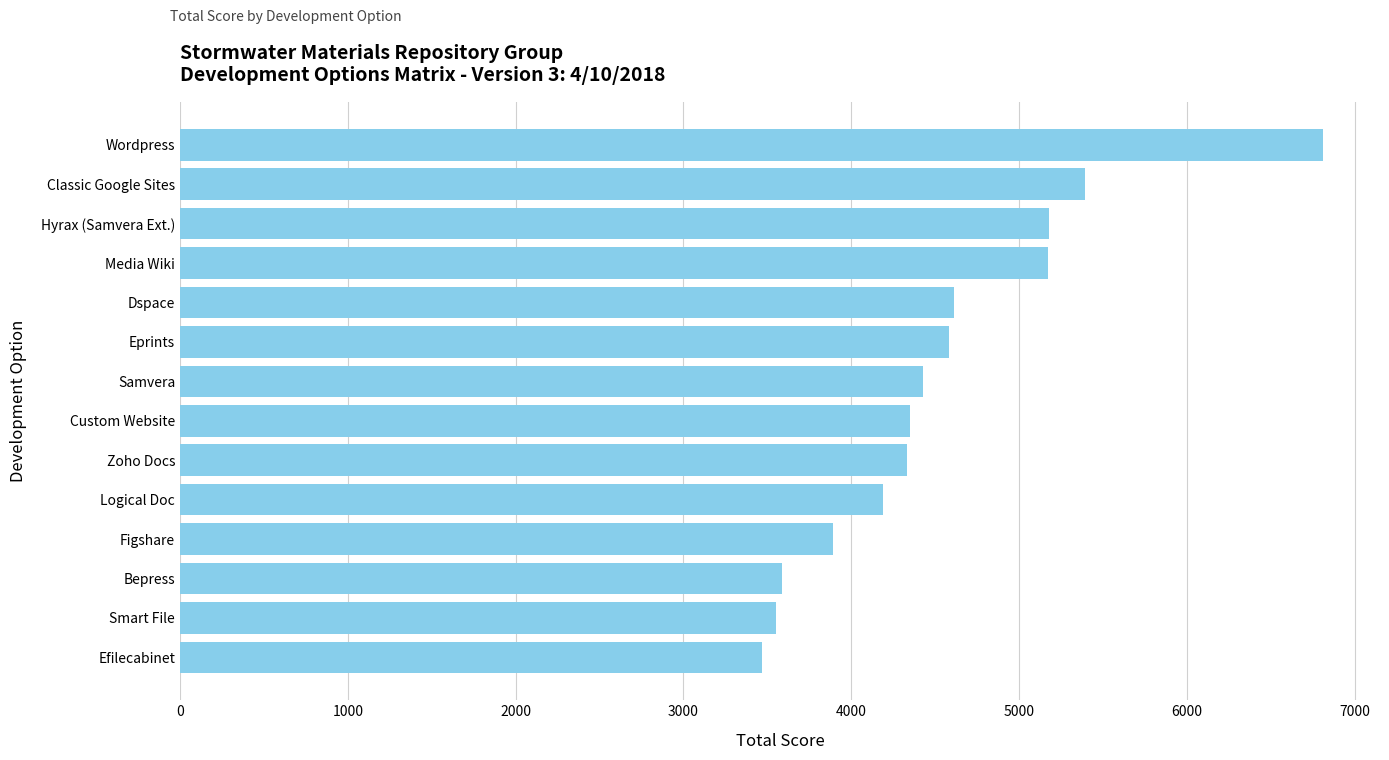

Is it true that the value at Figshare is 3890?

True